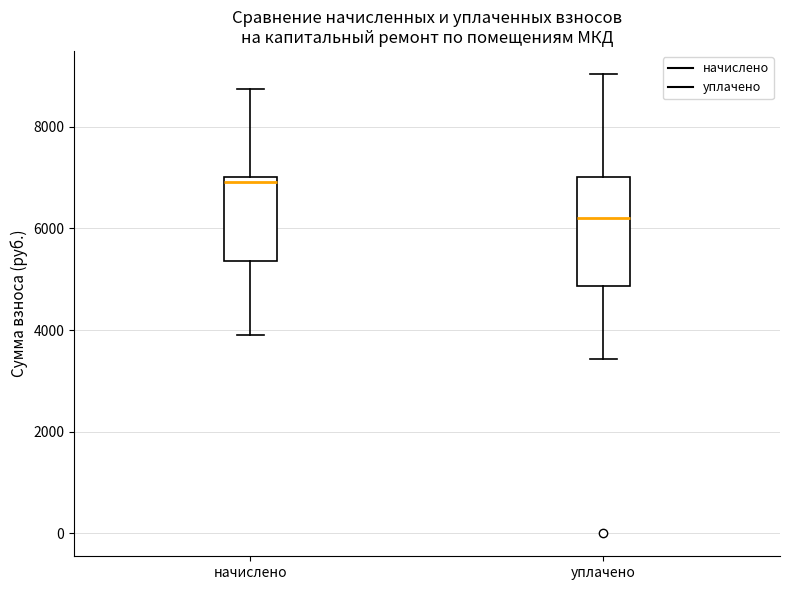

Where is the lower edge of the box for начислено on the y-axis? The values are not printed on the chart, so give them approximately, as read against the axis.

5400